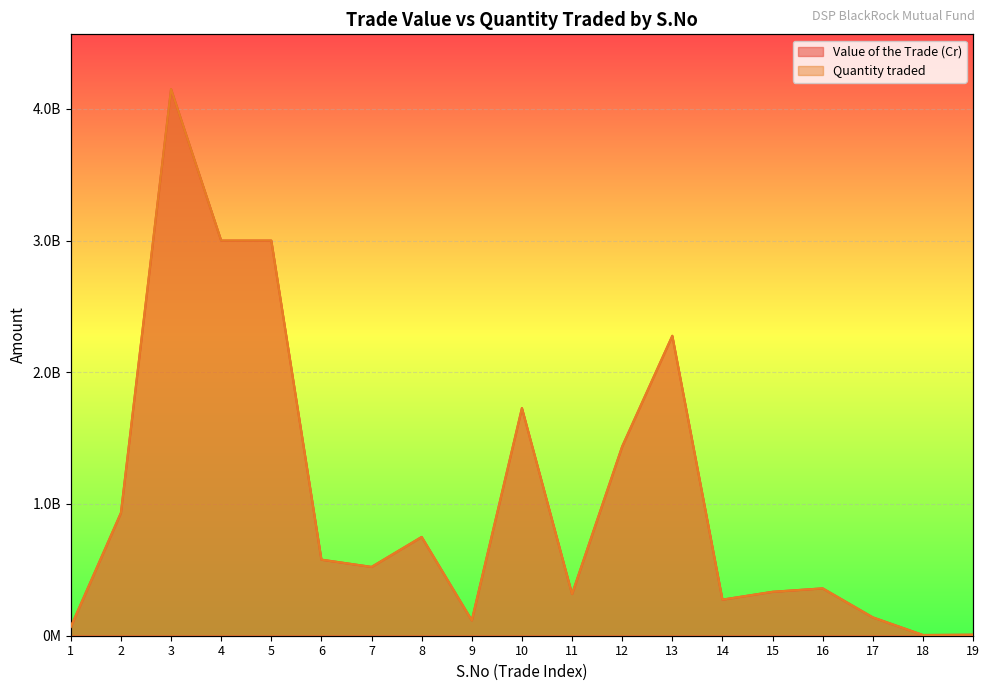

How many distinct data groups are displayed?

2